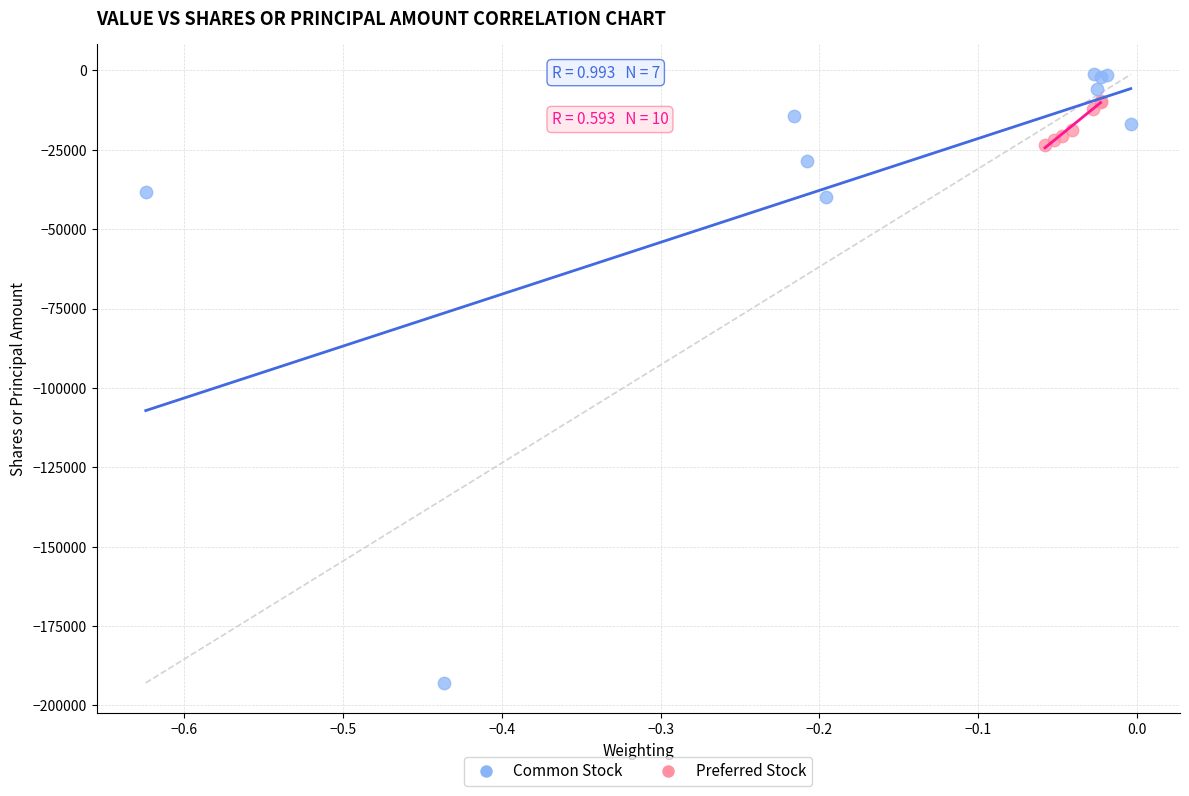

Which series contains the lowest Y value?

Common Stock